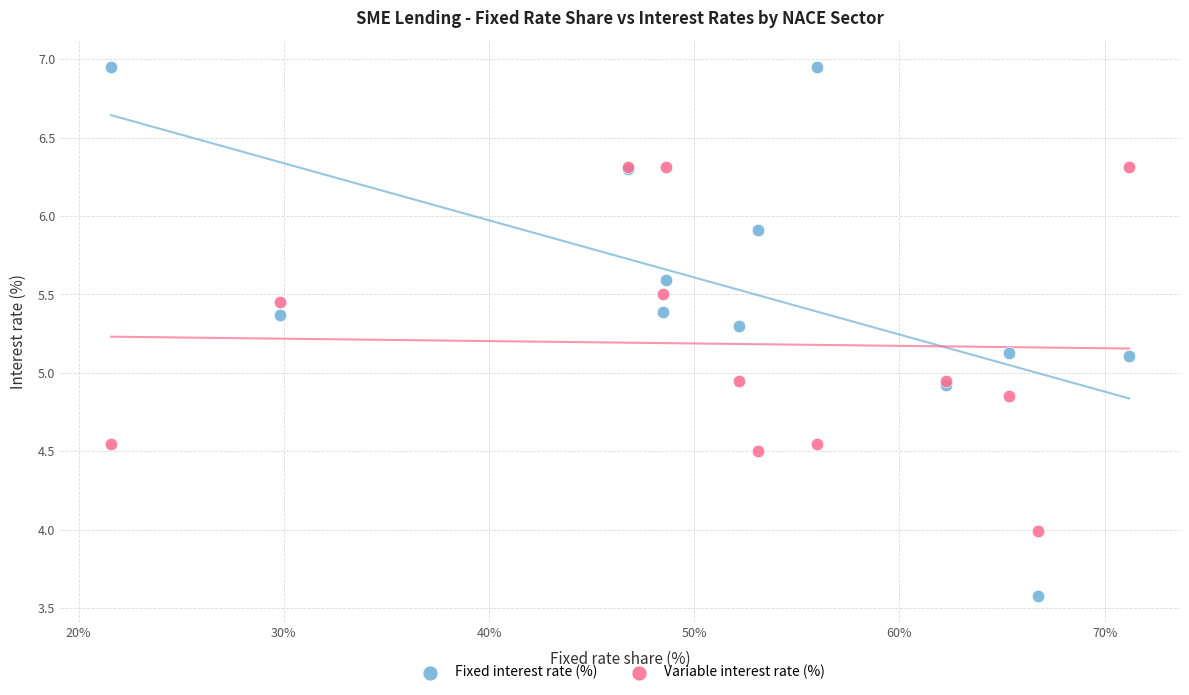

Which series contains the lowest Y value?

Fixed interest rate (%)